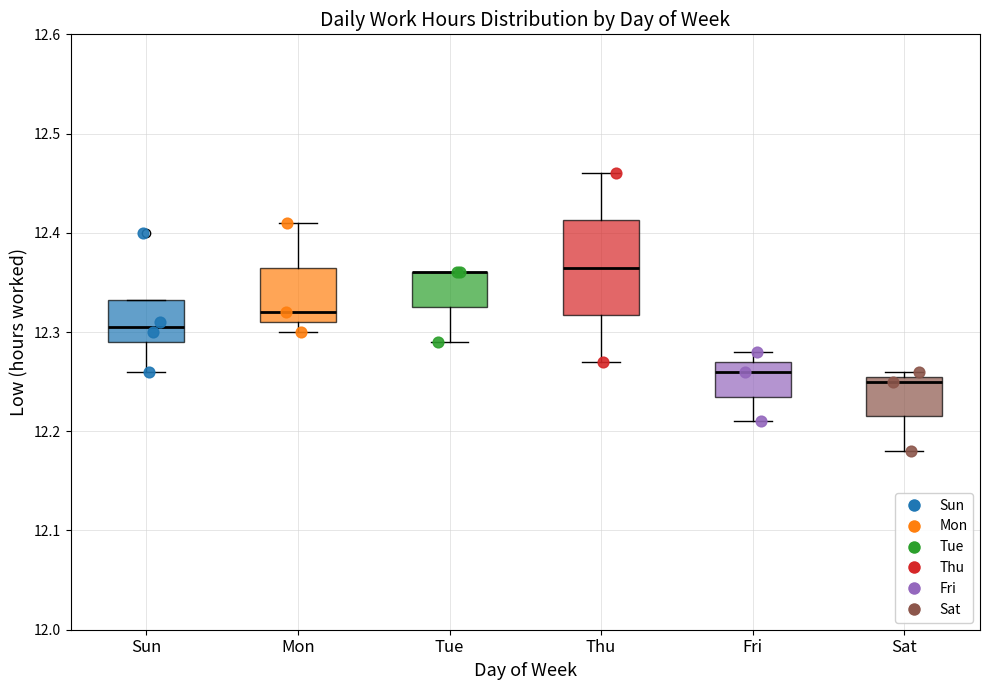

Where does the lower whisker of the box for Sat end on the y-axis? The values are not printed on the chart, so give them approximately, as read against the axis.

12.18